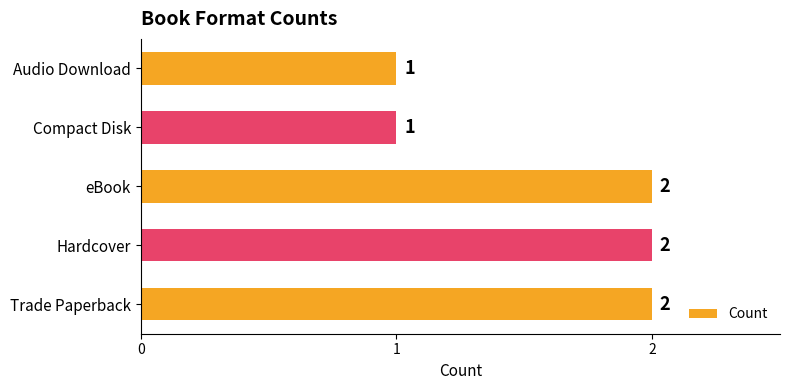

Reading bottom to top, transcribe all the data shown in this chart.

Trade Paperback=2	Hardcover=2	eBook=2	Compact Disk=1	Audio Download=1